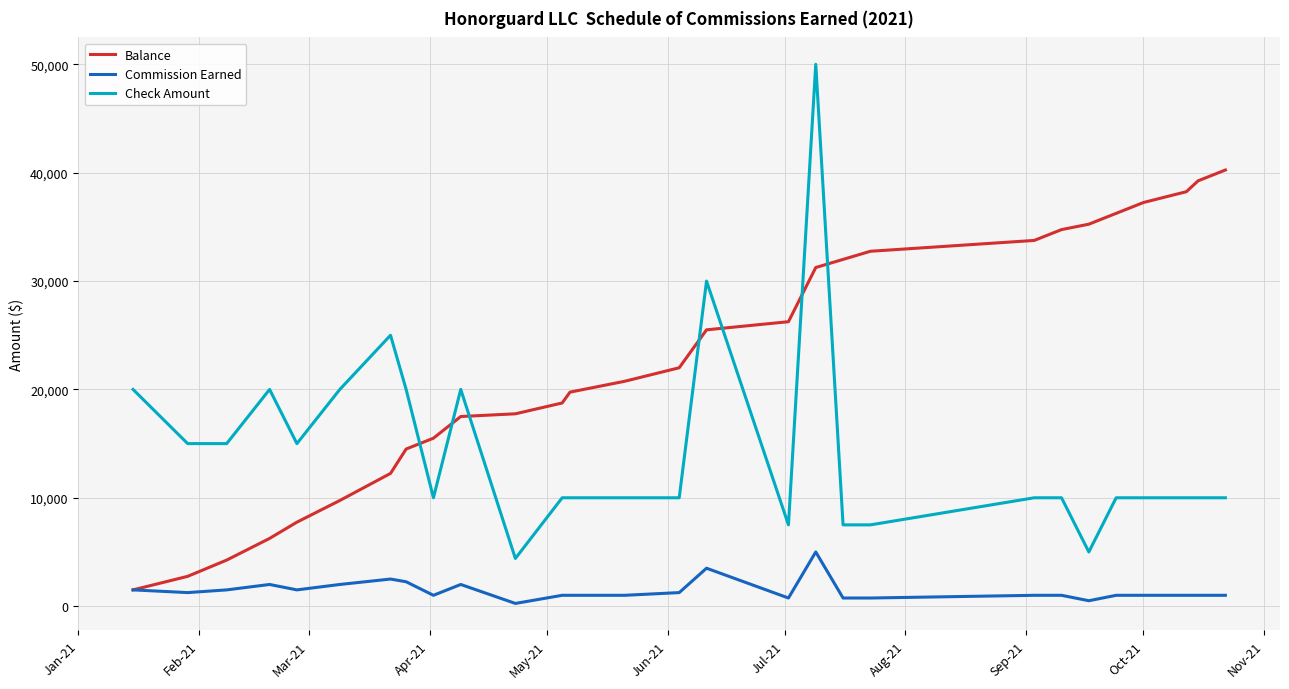

List the series in order of their peak value, lowest first.

Commission Earned, Balance, Check Amount